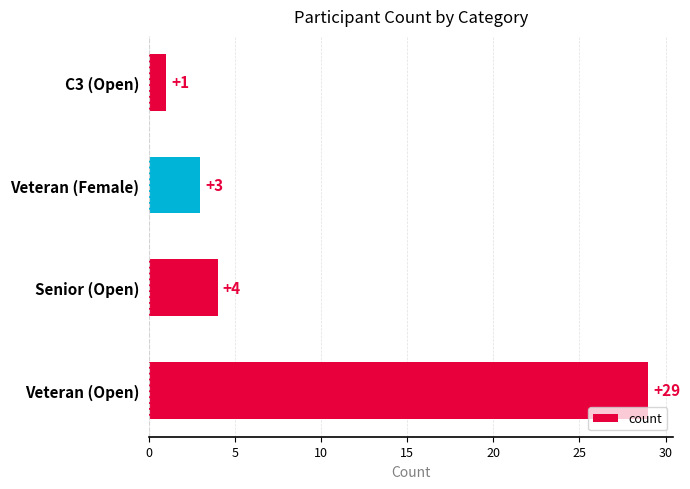

The value at Veteran (Female) is 3. True or false?

True